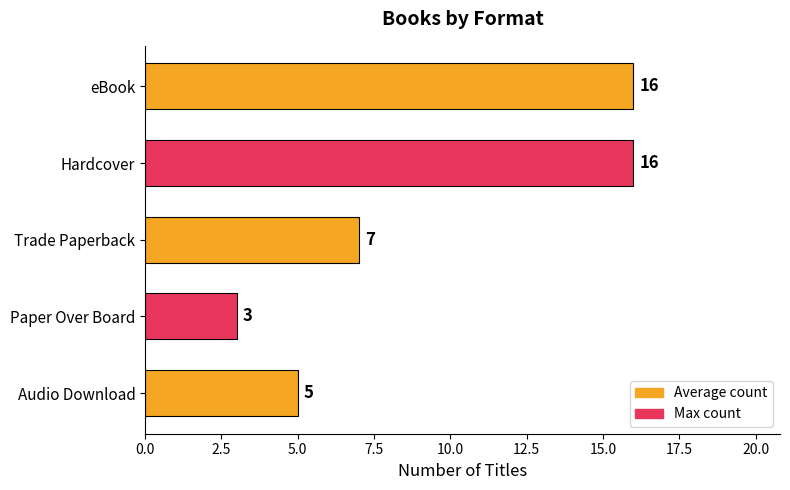

At which category does the chart reach its minimum across all series?

Paper Over Board